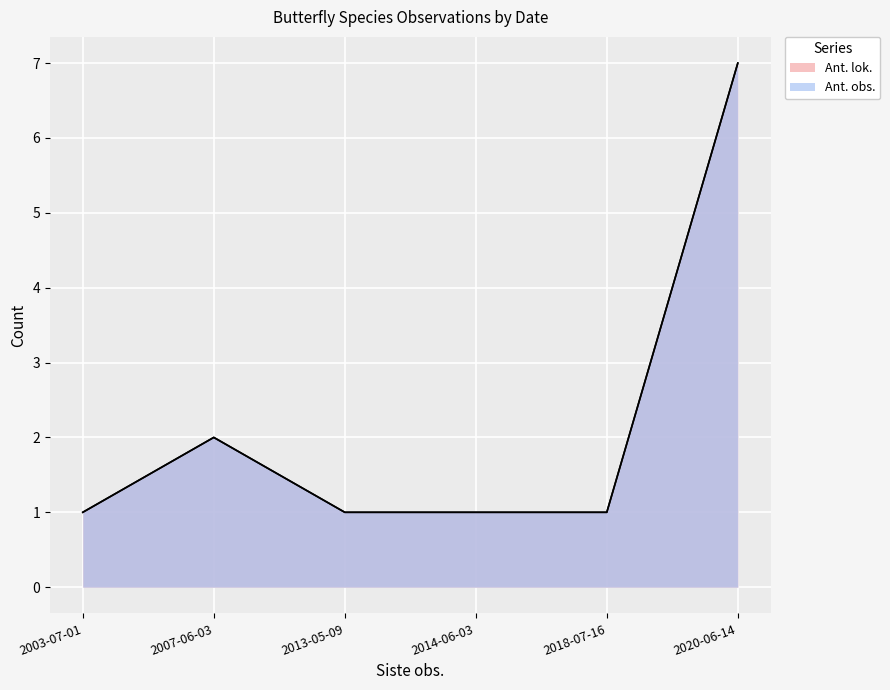

What is the sum of the Ant. obs. values at 2003-07-01 and 2020-06-14?

8